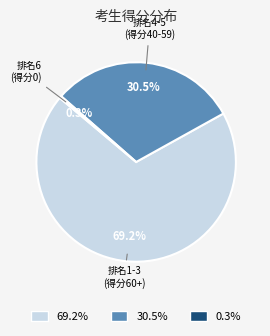

Rank the categories by value from lowest to highest.

排名6 (得分0), 排名4-5 (得分40-59), 排名1-3 (得分60+)